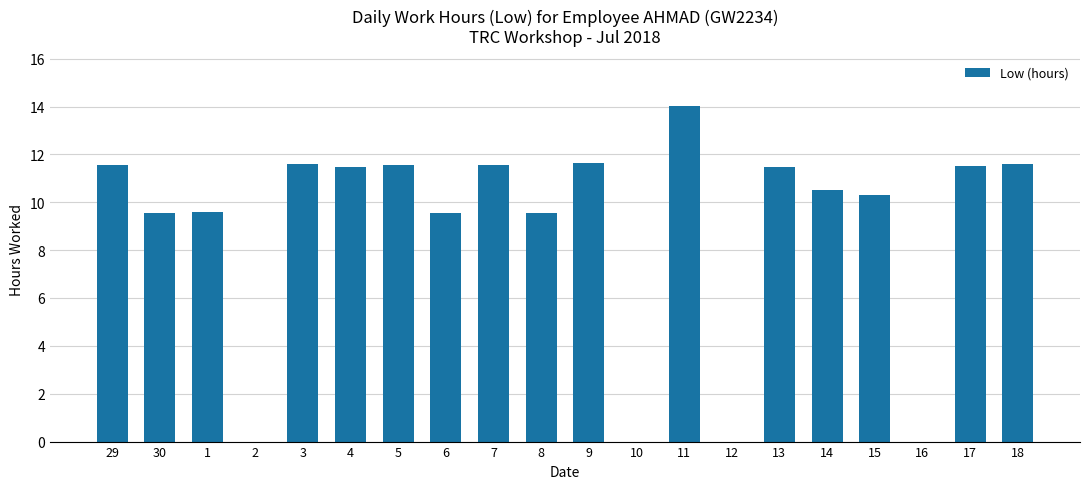

What is the greatest value displayed?

14.0